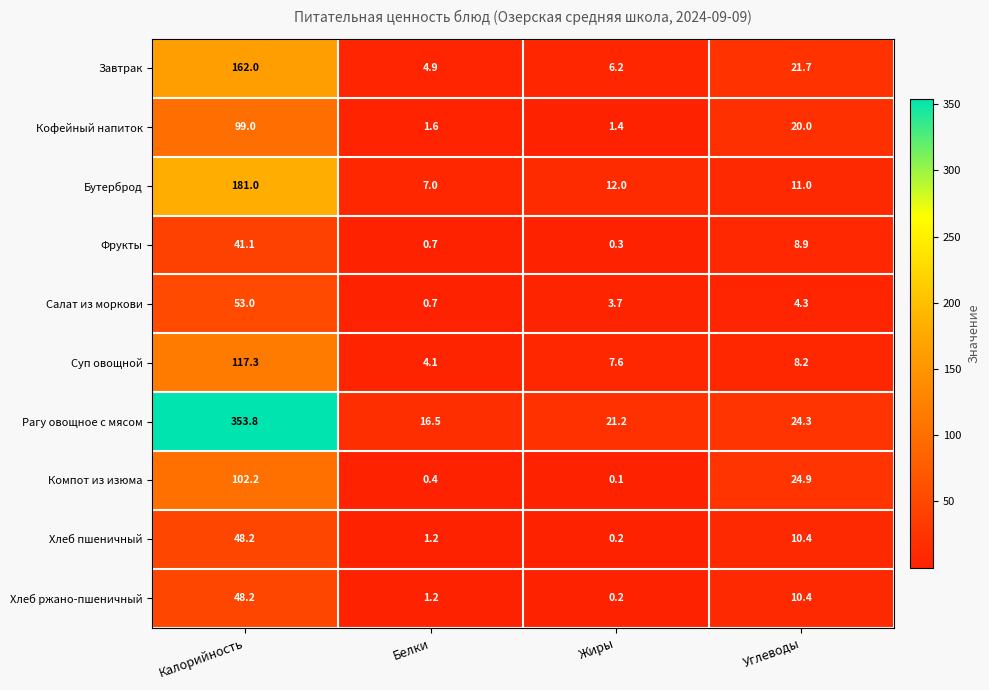

List the labels in order of Компот из изюма value, smallest first.

Жиры, Белки, Углеводы, Калорийность